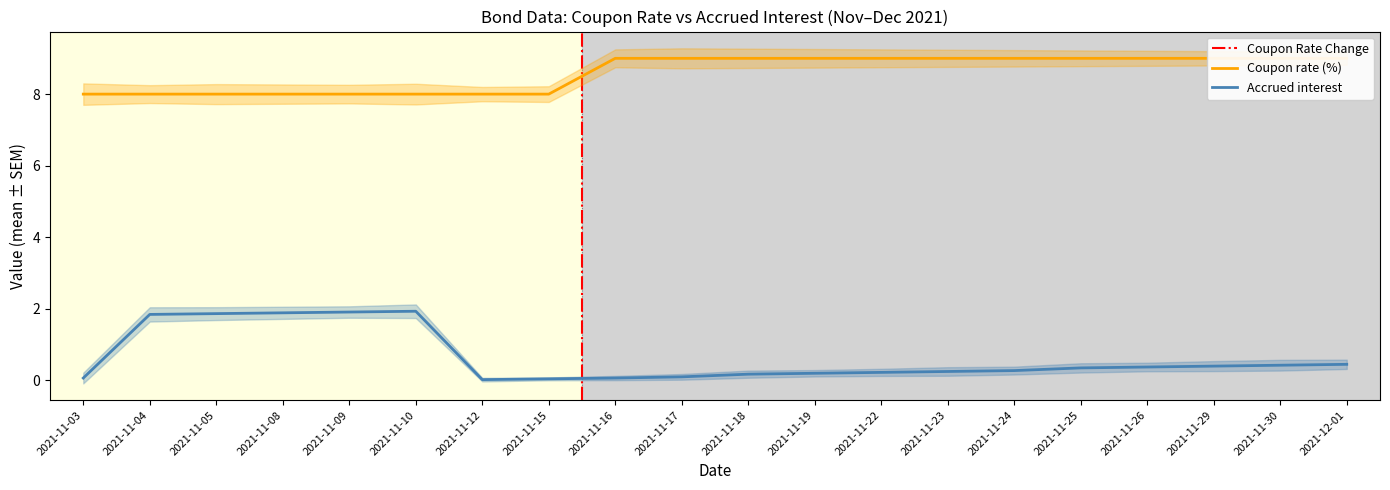

True or false: Coupon rate (%) and Accrued interest intersect in this chart.

False